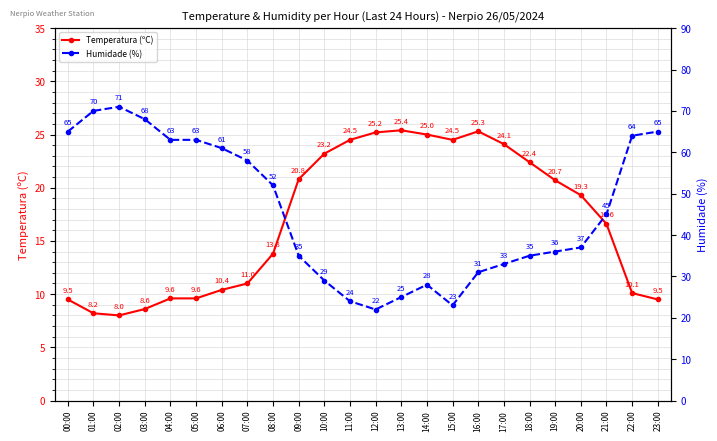

What is the label of the 5th point from the left?

04:00